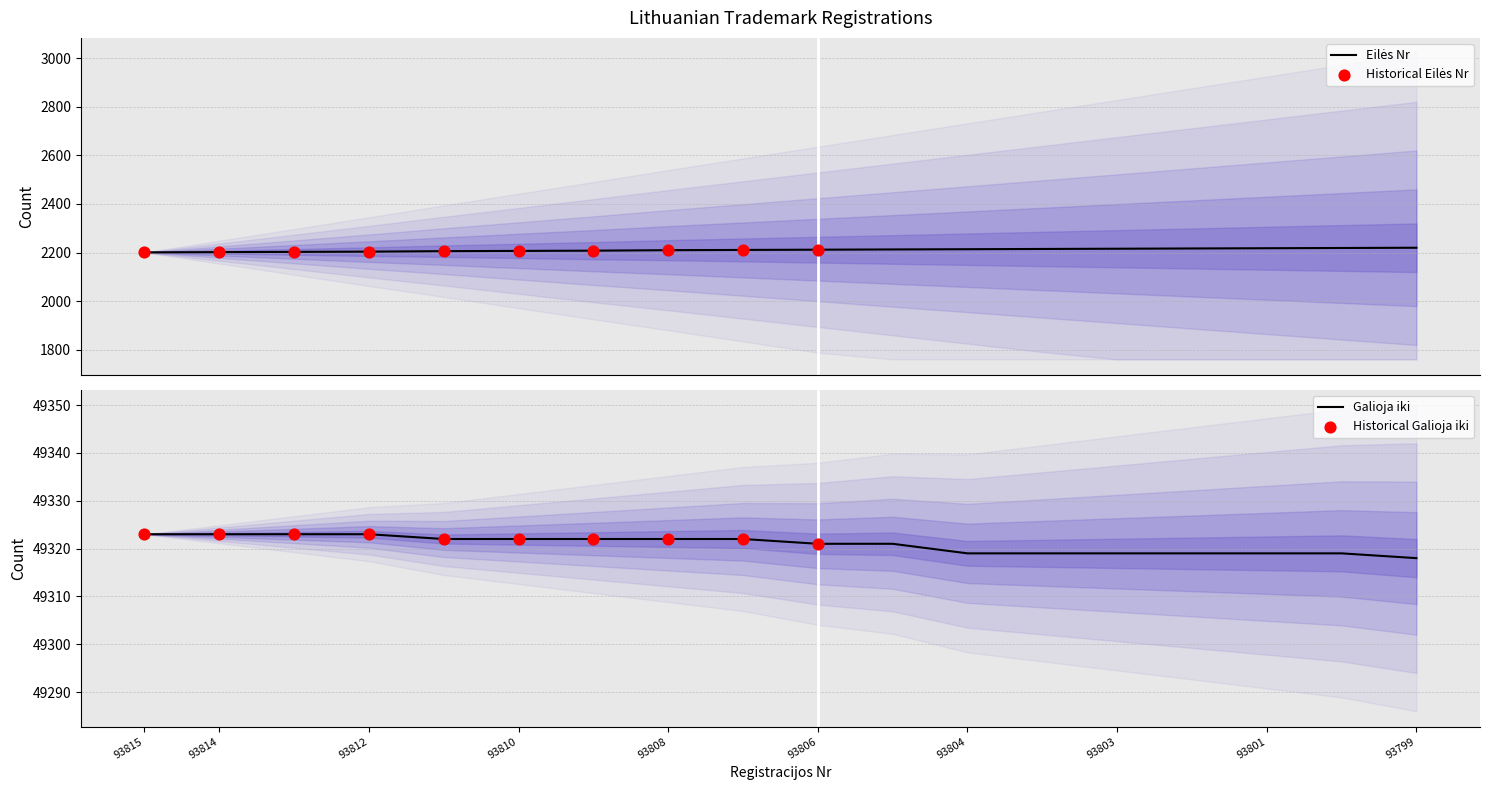

At how many categories does at least one series exceed 30790?

18